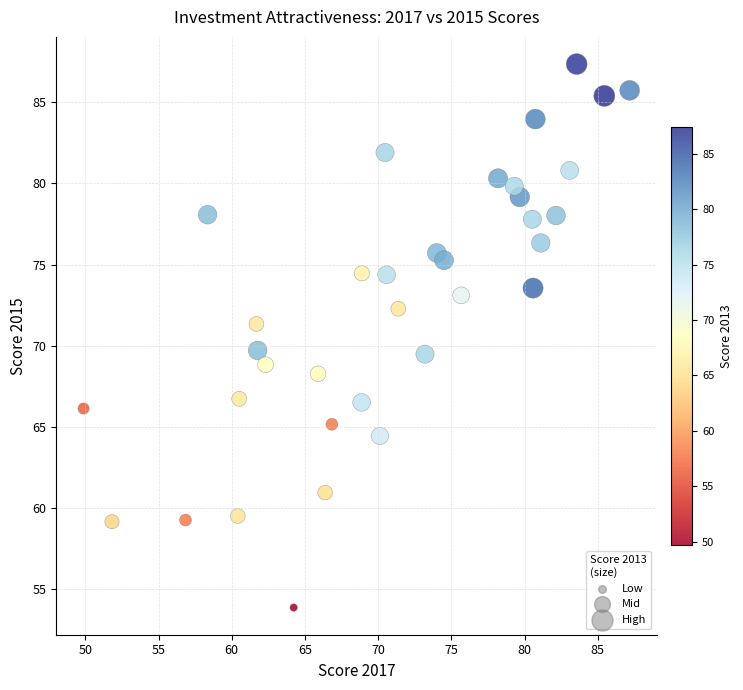

What is the range of X values (max minus min)?

37.3